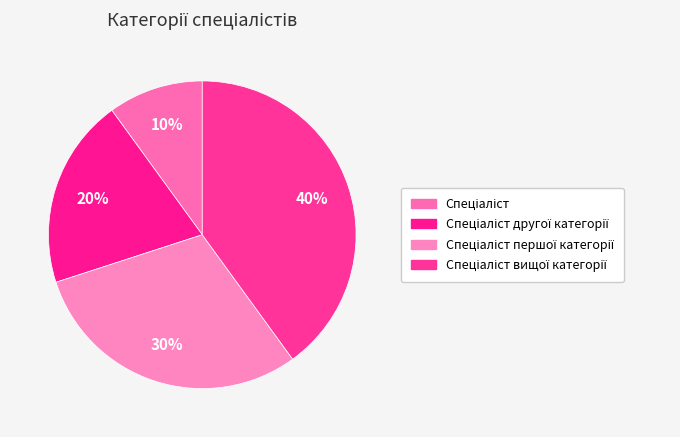

To the nearest percent, what is the difference between the largest and smallest slice percentages?

30%